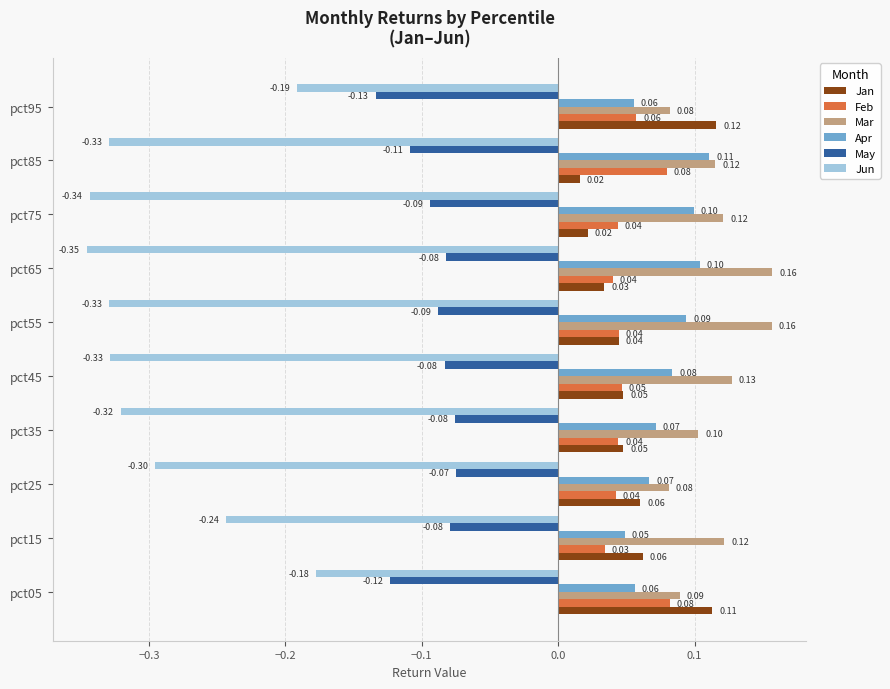

Which series changed the most between pct55 and pct65?

Jun